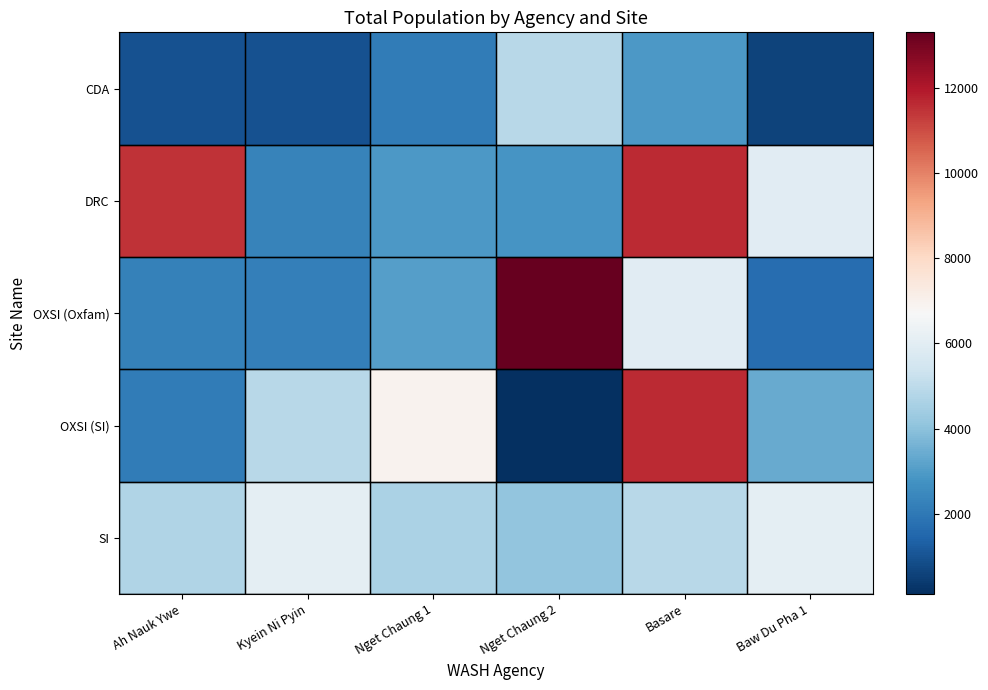

Reading left to right, what are all the values shown in this chart?

SI: Ah Nauk Ywe=4717	Kyein Ni Pyin=6042	Nget Chaung 1=4645	Nget Chaung 2=4104	Basare=4859	Baw Du Pha 1=6042
OXSI (SI): Ah Nauk Ywe=2111	Kyein Ni Pyin=4892	Nget Chaung 1=6936	Nget Chaung 2=114	Basare=11625	Baw Du Pha 1=3360
OXSI (Oxfam): Ah Nauk Ywe=2248	Kyein Ni Pyin=2186	Nget Chaung 1=3095	Nget Chaung 2=13302	Basare=5950	Baw Du Pha 1=1670
DRC: Ah Nauk Ywe=11487	Kyein Ni Pyin=2285	Nget Chaung 1=2920	Nget Chaung 2=2805	Basare=11625	Baw Du Pha 1=5950
CDA: Ah Nauk Ywe=979	Kyein Ni Pyin=971	Nget Chaung 1=2111	Nget Chaung 2=4892	Basare=2920	Baw Du Pha 1=581